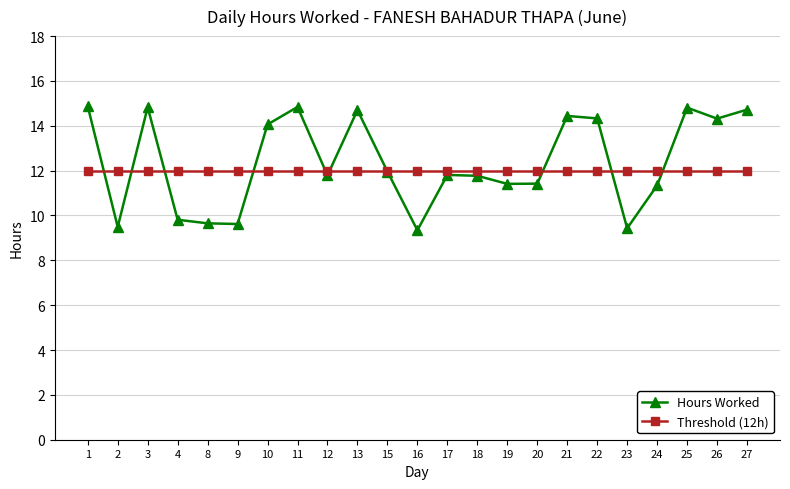

List the series in order of their peak value, highest first.

Hours Worked, Threshold (12h)